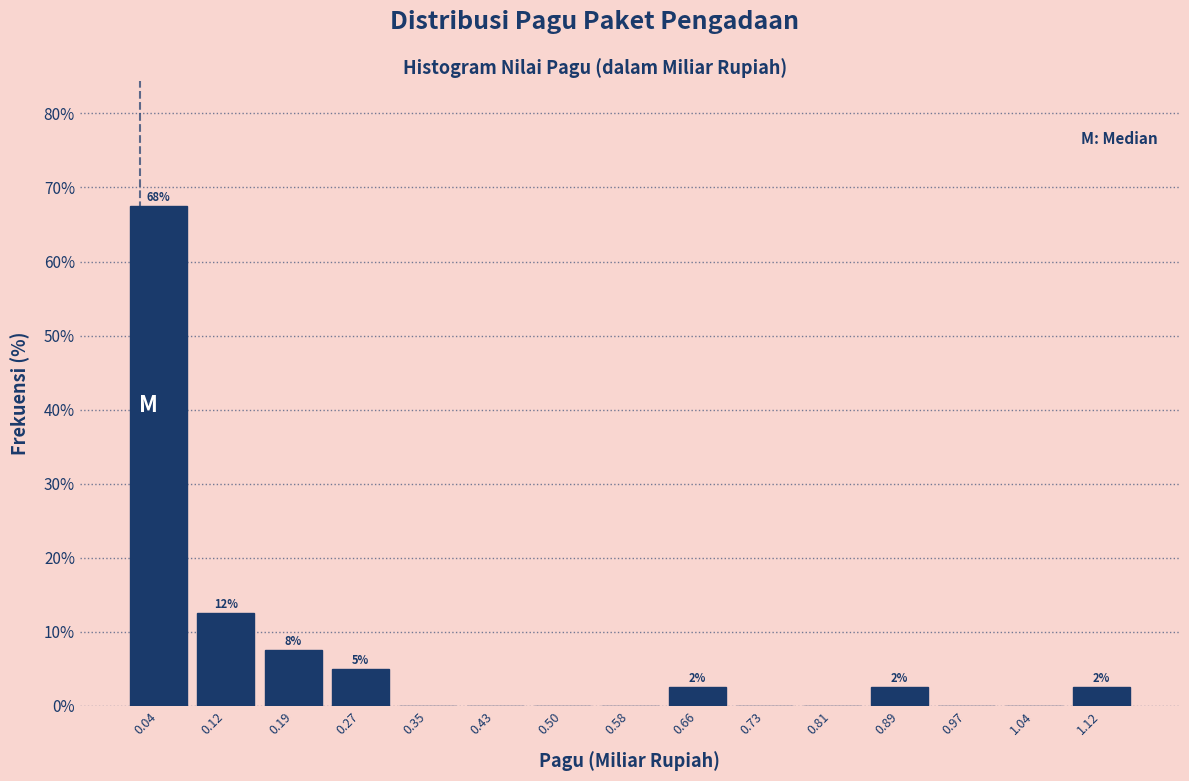

Which range on the x-axis has the tallest bar?

0.00 to 0.08